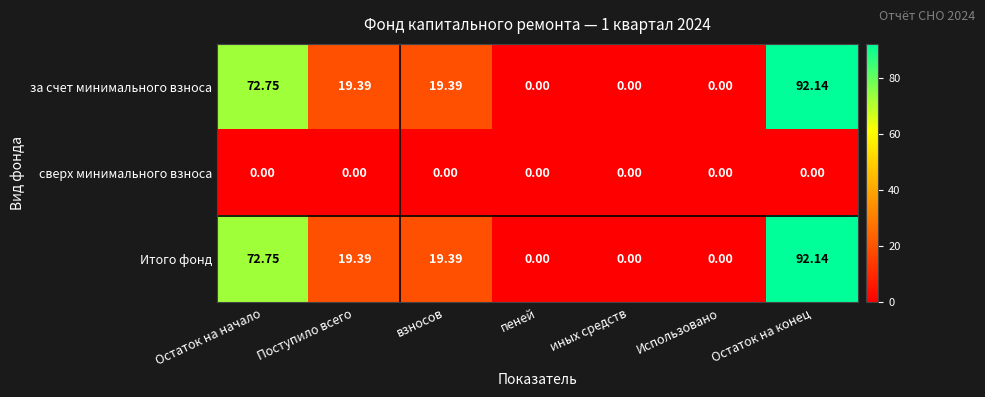

At which category does the chart reach its peak across all series?

Остаток на конец